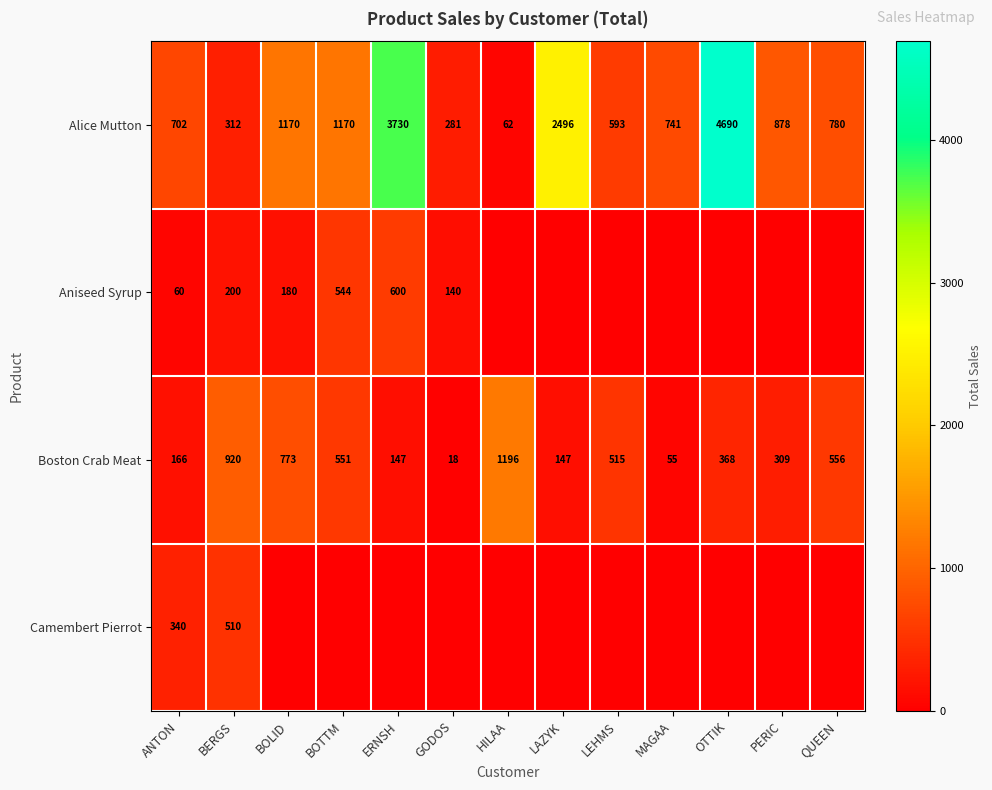

At which label is Boston Crab Meat closest to 607?

QUEEN